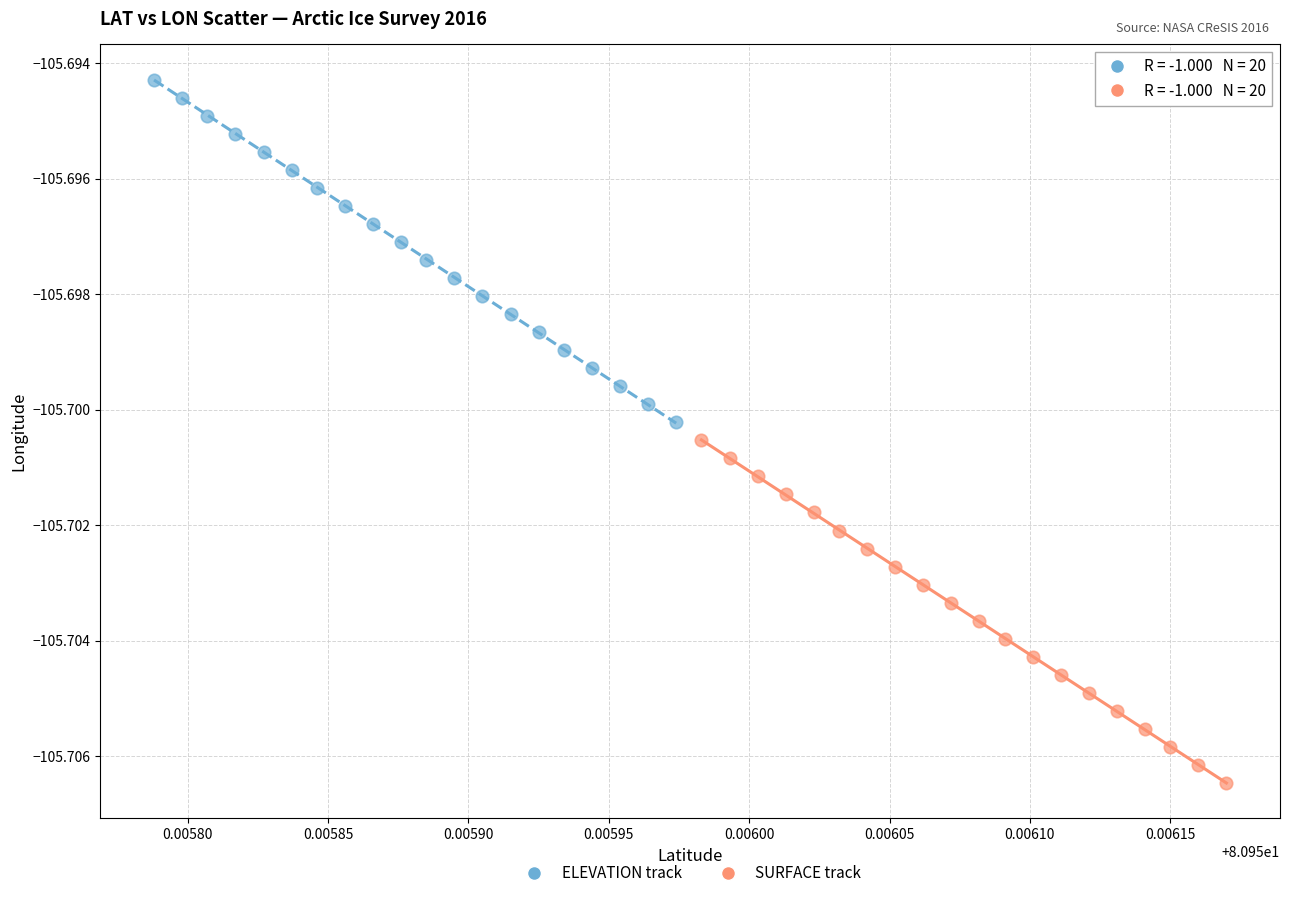

Which series reaches the maximum Y coordinate?

ELEVATION track